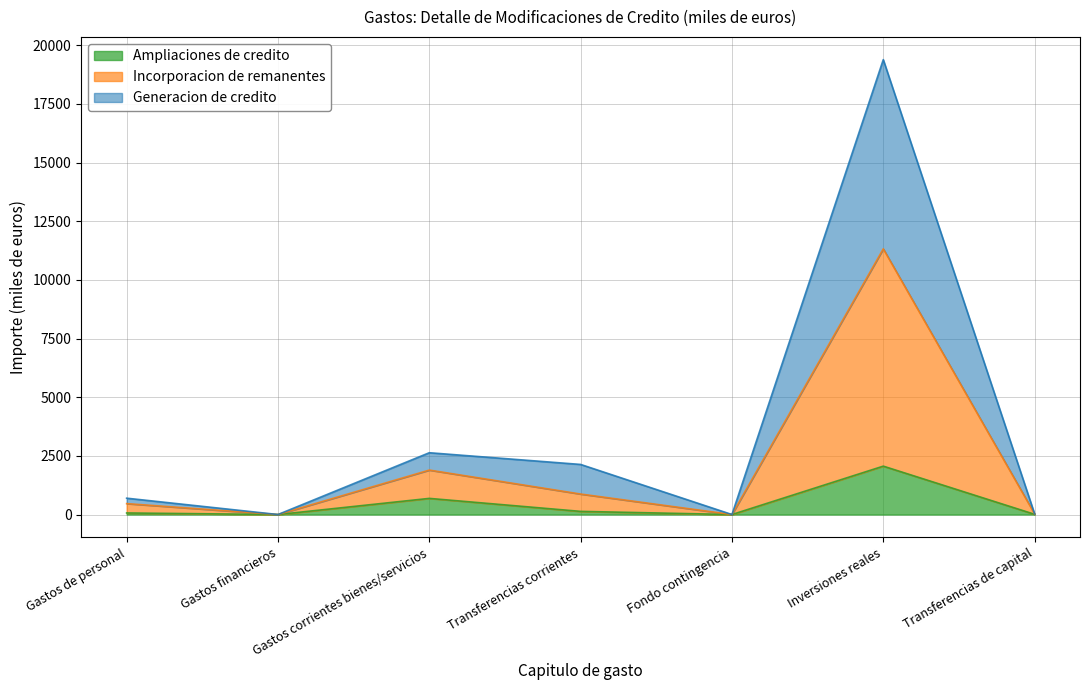

What are all the series names shown in the legend?

Ampliaciones de credito, Incorporacion de remanentes, Generacion de credito